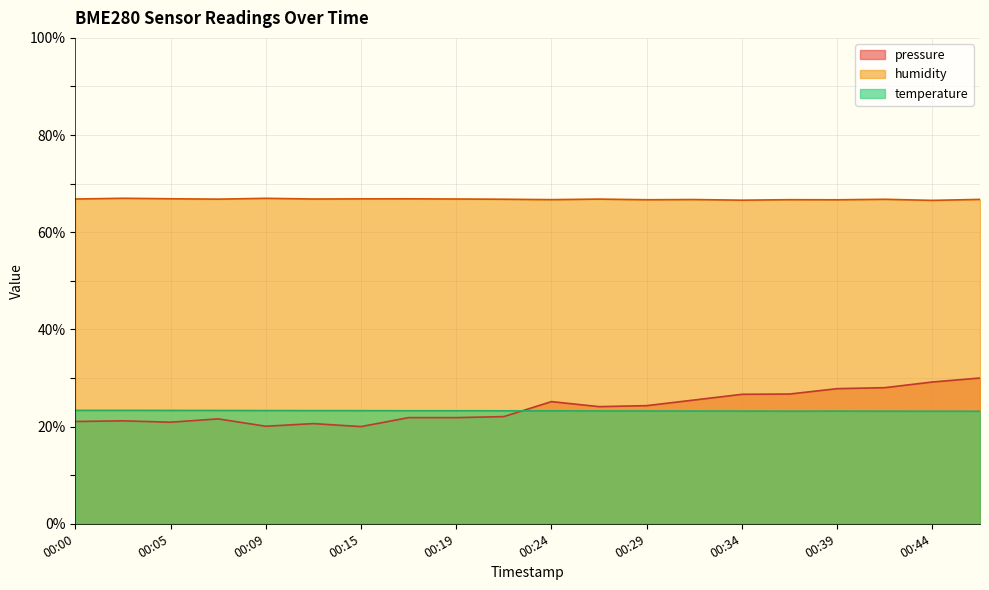

How many lines are shown in the chart?

3